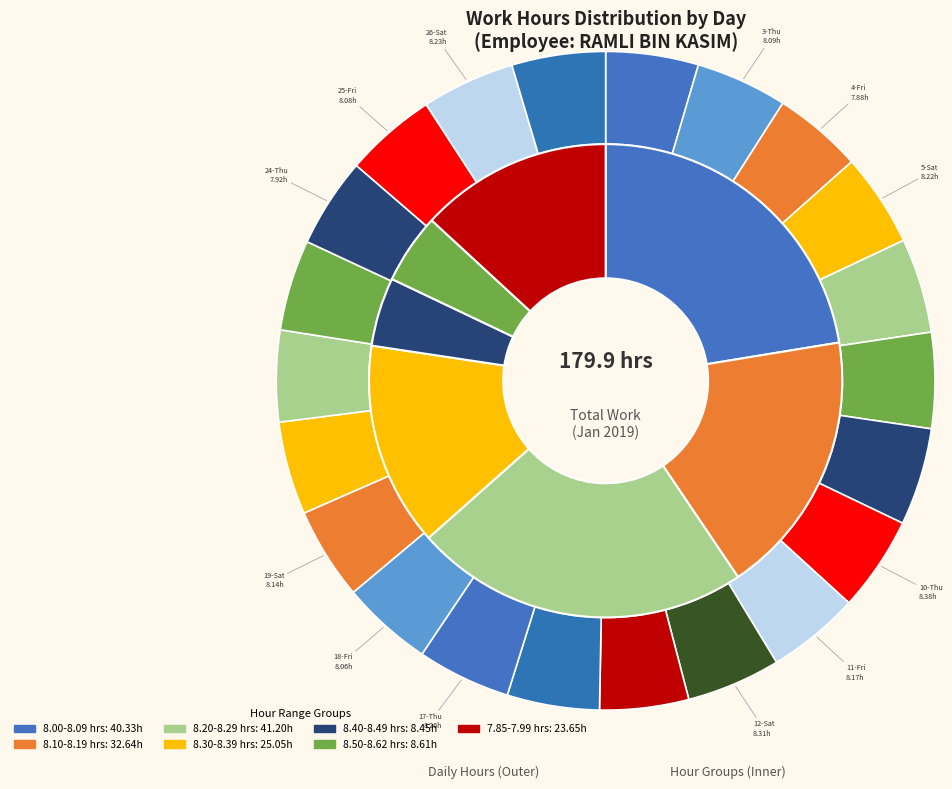

What is the ratio of the value at 16-Wed to the value at 6-Sun?

1.0